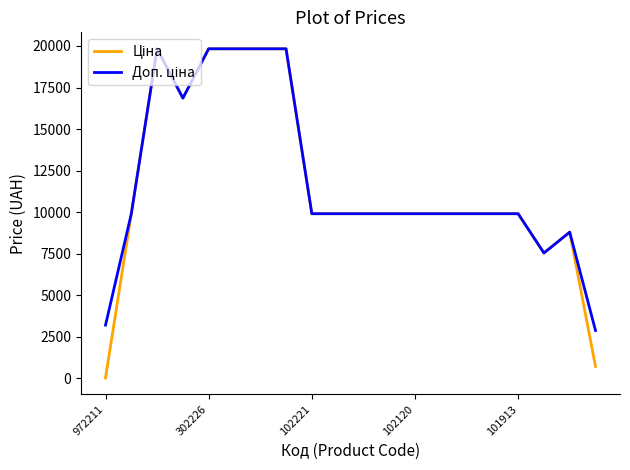

What is the maximum value shown in the chart?

19831.1